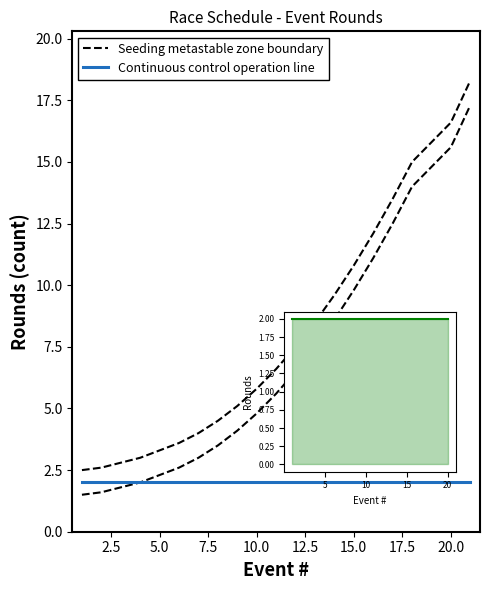

What are all the series names shown in the legend?

Seeding metastable zone boundary, Continuous control operation line